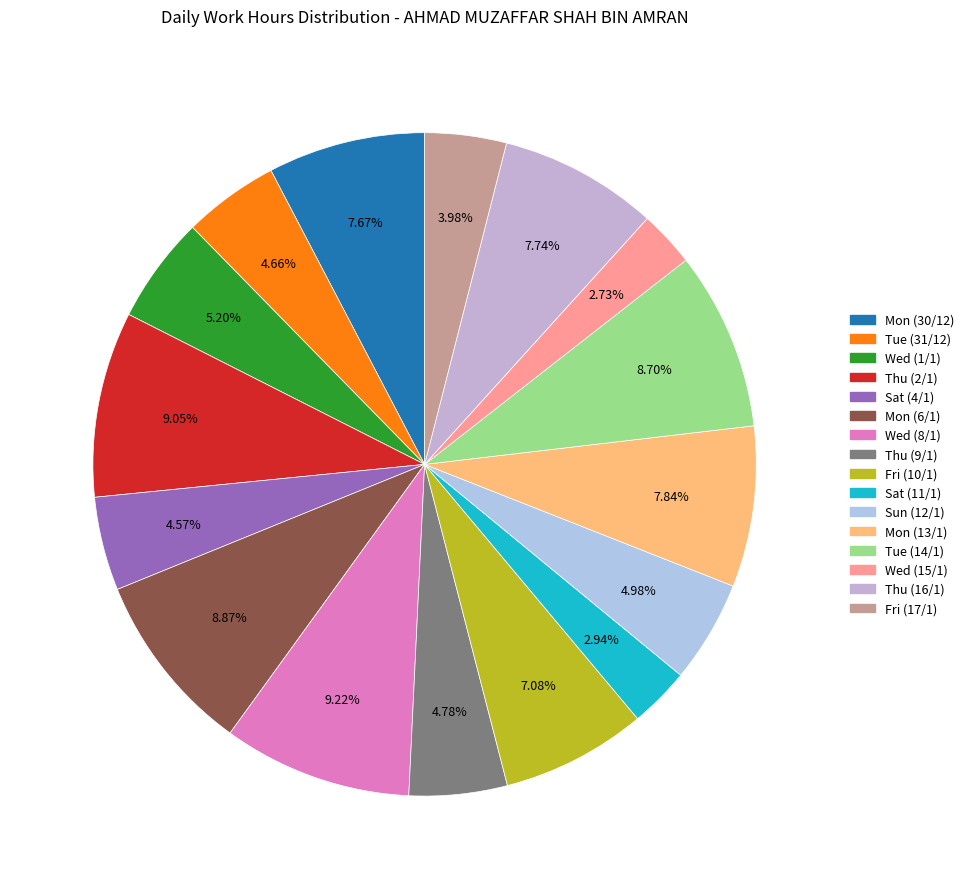

How many slices are in this pie chart?

16